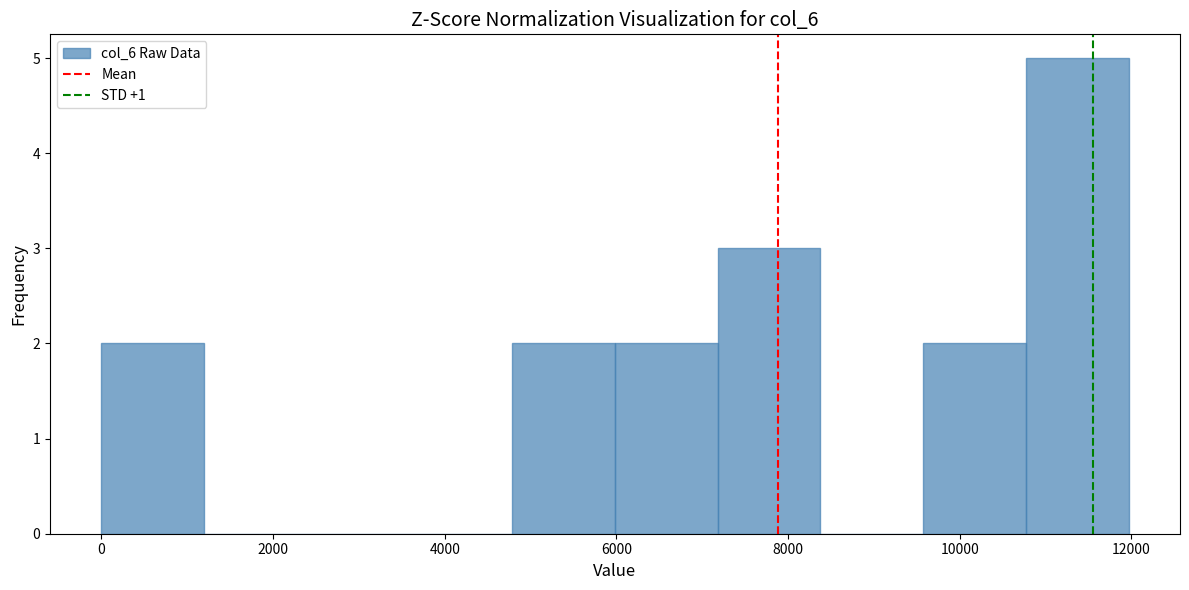

Reading left to right, transcribe this chart: for each bar, give the range it covers on the x-axis and its height. Neither the bar edges nor the heights are printed on the chart, so give them approximately, as read against the axes.

0 to 1200: 2
1200 to 2400: 0
2400 to 3600: 0
3600 to 4800: 0
4800 to 6000: 2
6000 to 7200: 2
7200 to 8400: 3
8400 to 9600: 0
9600 to 10800: 2
10800 to 12000: 5